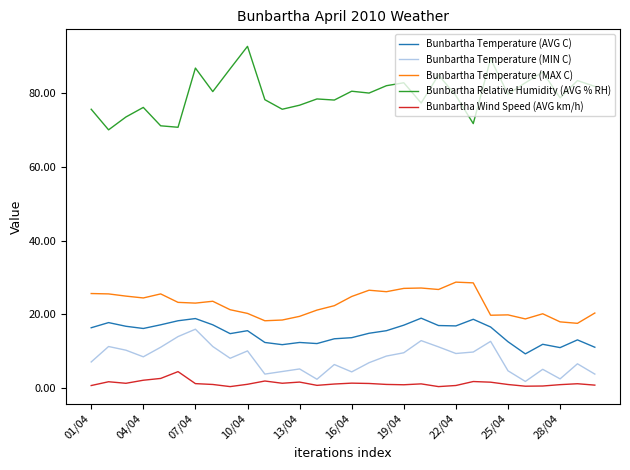

Which series has the largest total across all categories?

Bunbartha Relative Humidity (AVG % RH)